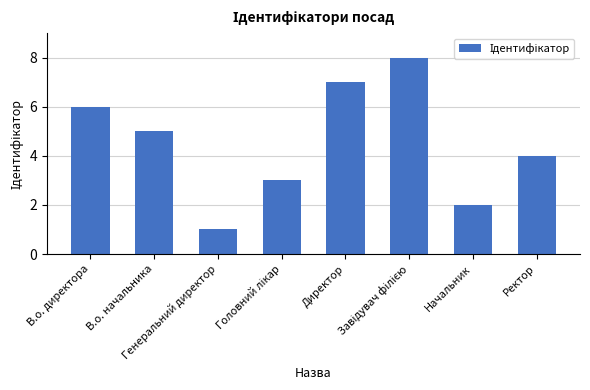

What is the difference between the maximum and minimum values?

7